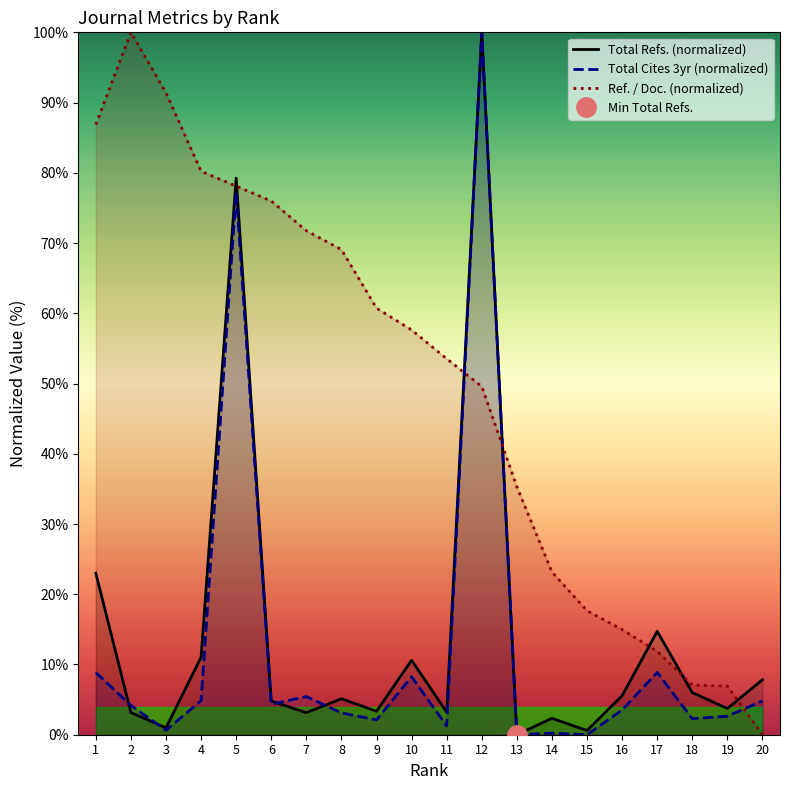

Is the value of Total Refs. at 1 greater than the value of Total Cites (3years) at 7?

Yes